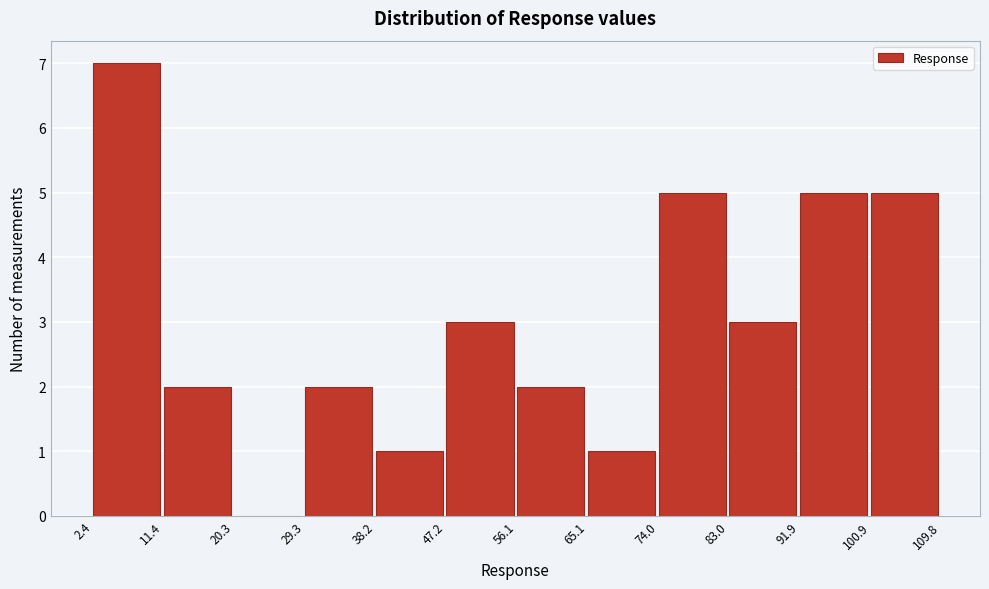

What is the height of the bar covering 56.1 to 65.1 on the x-axis? The values are not printed on the chart, so give them approximately, as read against the axis.

2